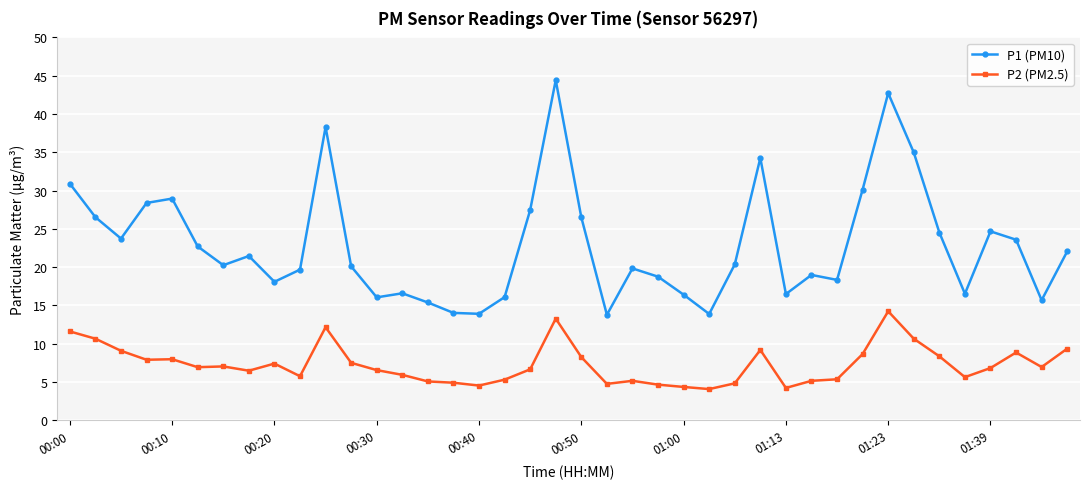

Which series has the widest spread of values?

P1 (PM10)